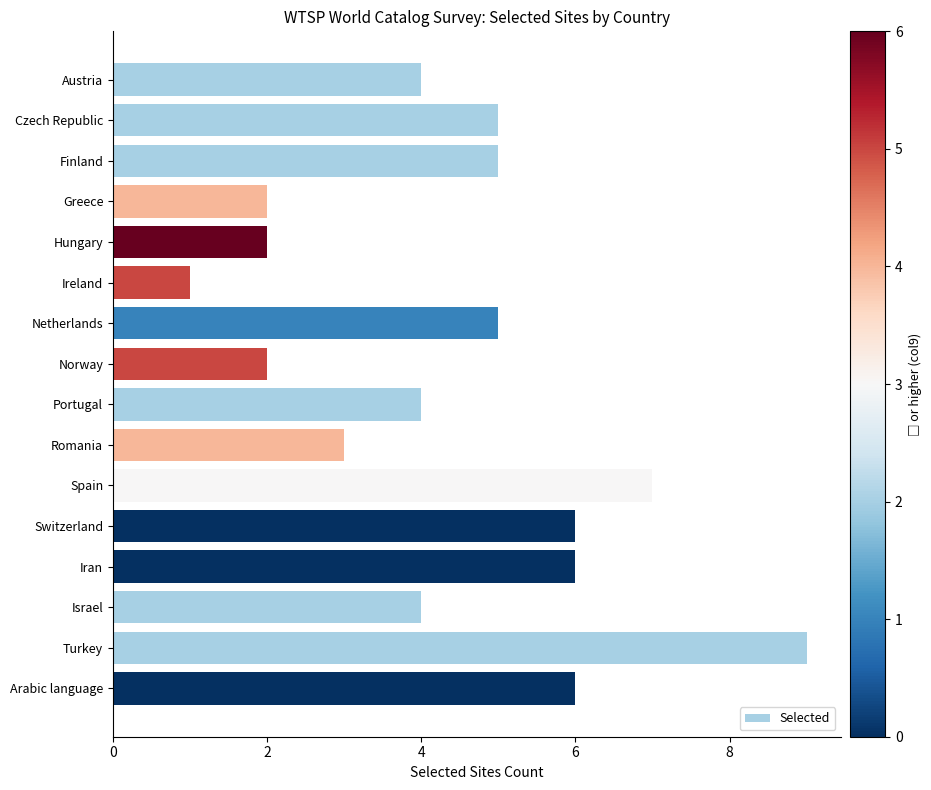

Read the value at Spain.

7